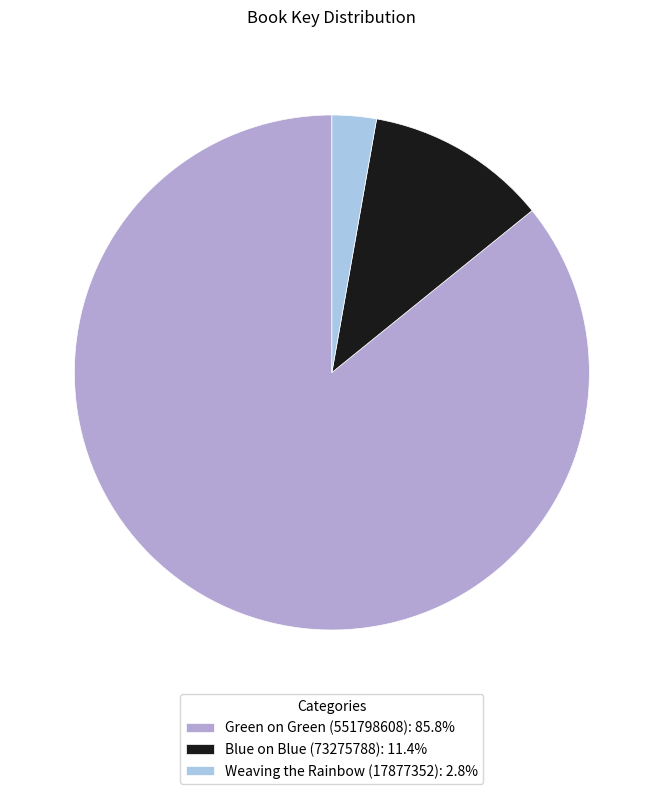

Combined, do Blue on Blue (73275788): 11.4% and Weaving the Rainbow (17877352): 2.8% account for over 50%?

No